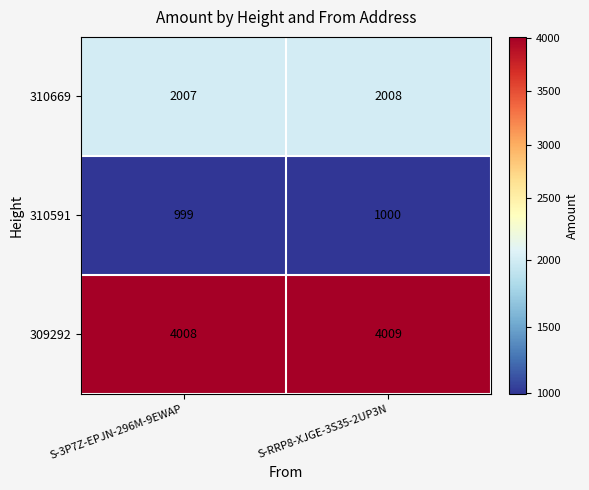

The 309292 series shows 1738 at S-RRP8-XJGE-3S35-2UP3N. True or false?

False